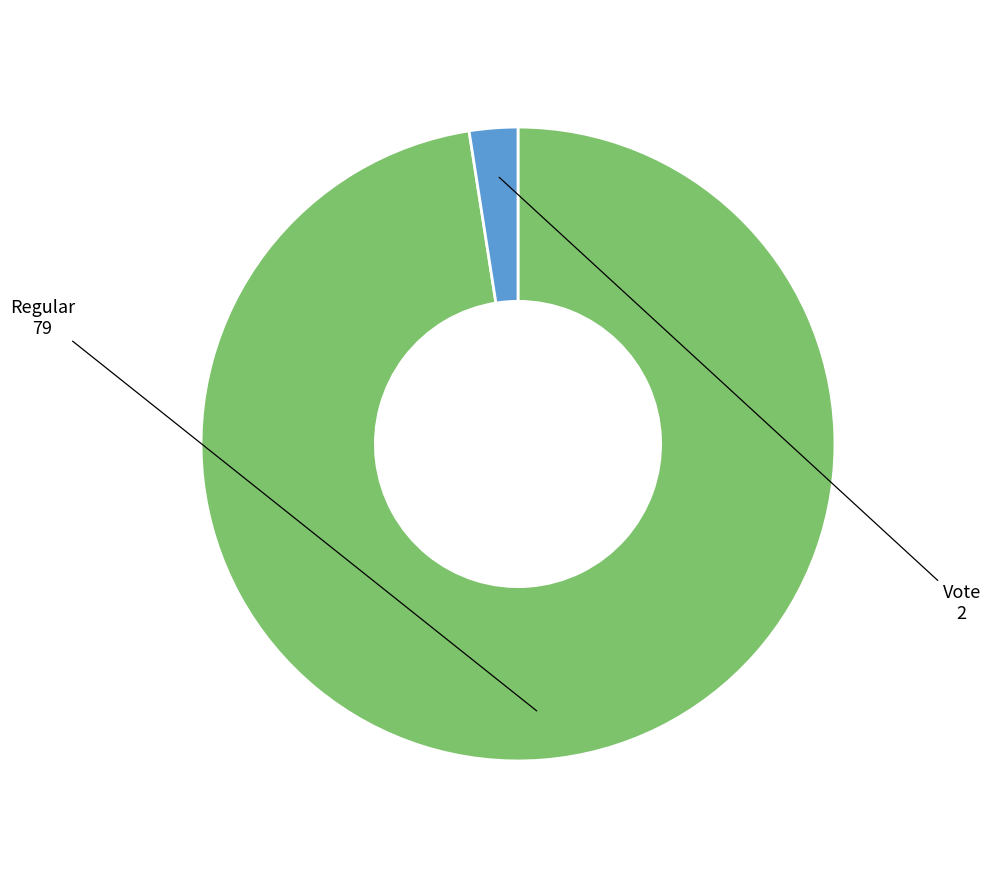

Does any single category account for the majority?

Yes